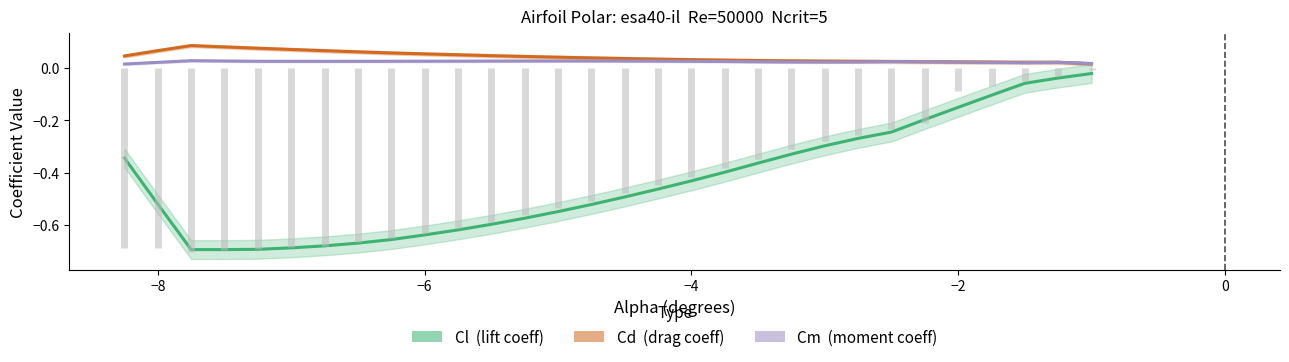

After their last crossing, which series has the higher values: Cd (drag coeff) or Cm (moment coeff)?

Cm (moment coeff)